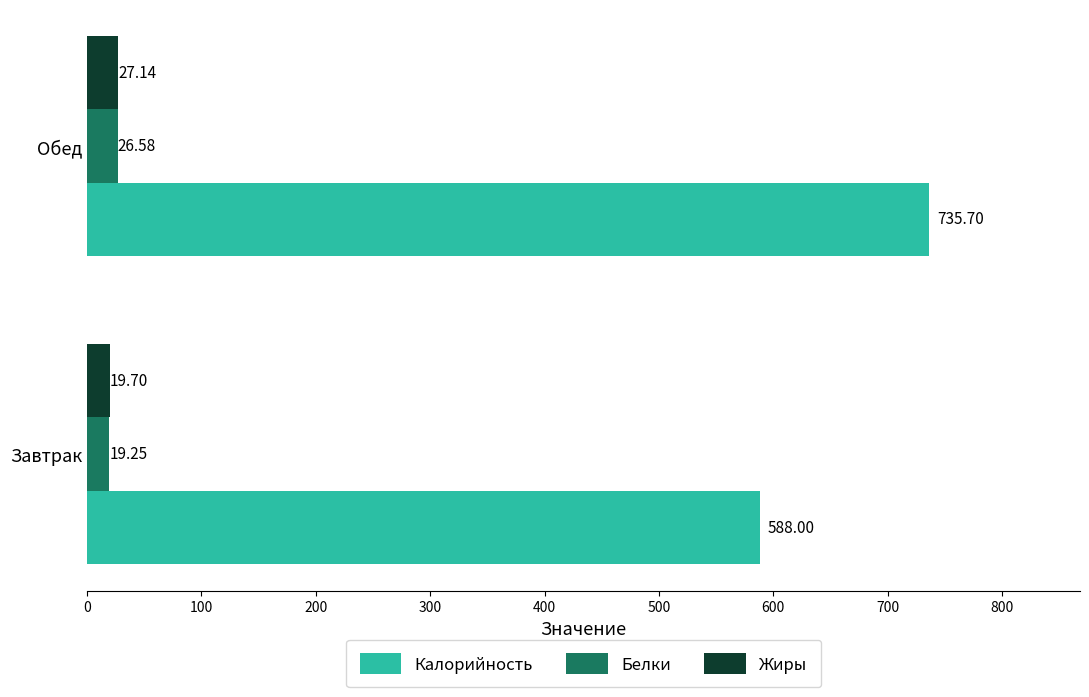

What is the difference between the maximum and minimum values in the Жиры series?

7.4